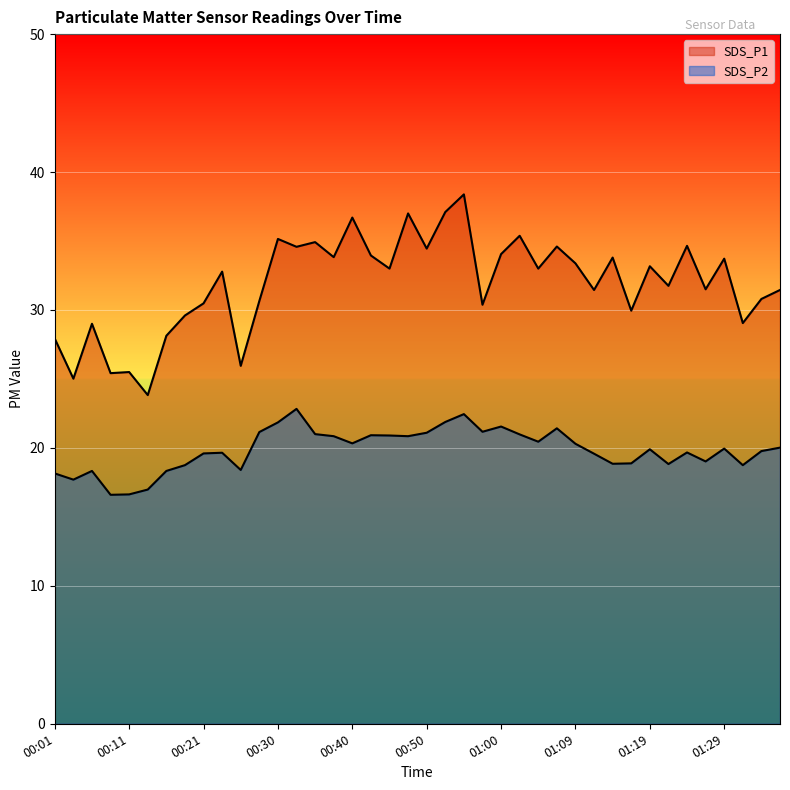

List the series in order of their overall mean, highest first.

SDS_P1, SDS_P2